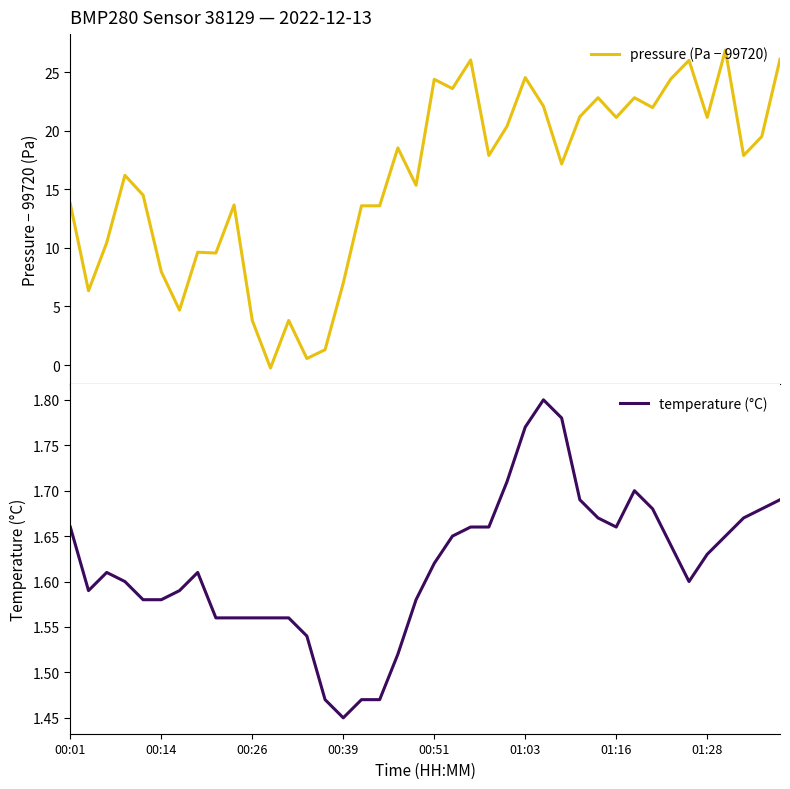

What are all the series names shown in the legend?

pressure (Pa − 99720), temperature (°C)